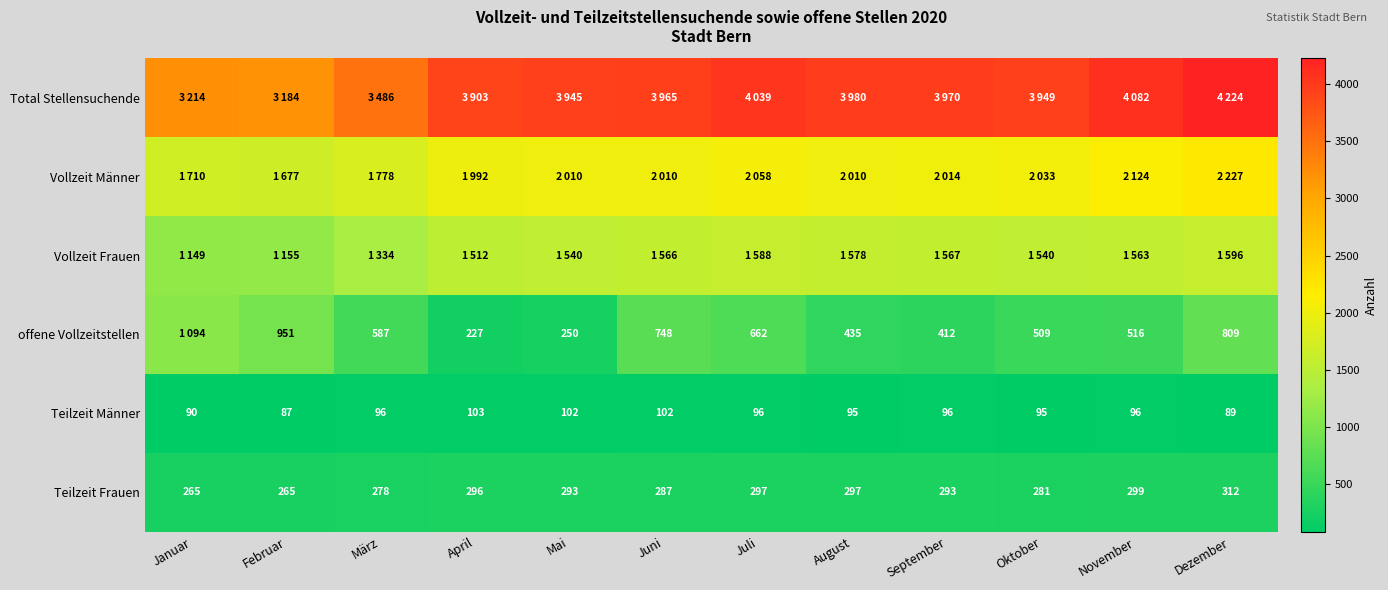

Between September and August, which is larger?

August